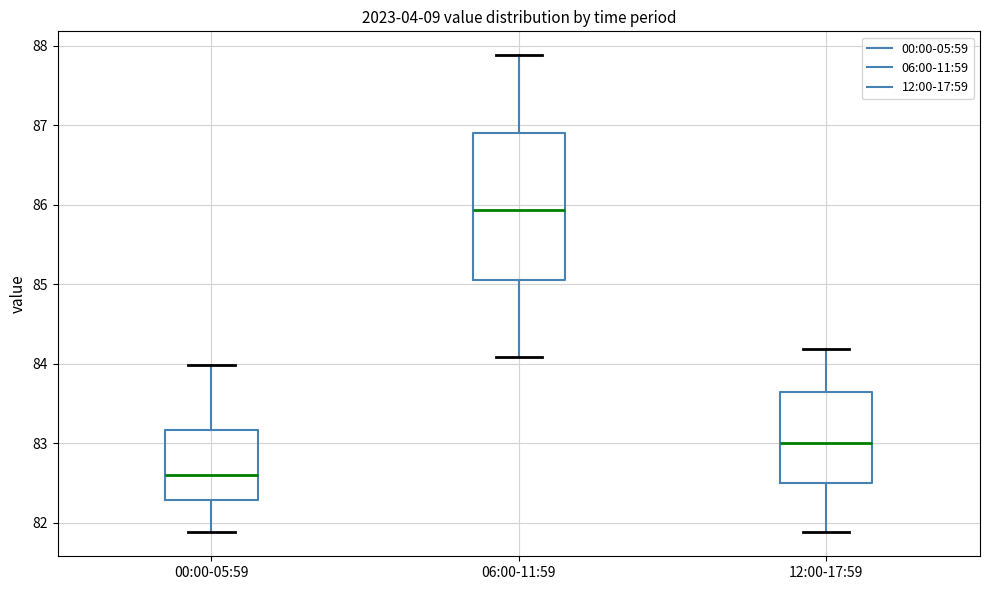

Reading left to right, read every box against the y-axis: the position of its median line, the range the box covers, and the ends of its whiskers. The values are not printed on the chart, so give them approximately, as read against the axis.

00:00-05:59: median 82.6, box 82.3 to 83.2, whiskers 81.9 to 84.0
06:00-11:59: median 85.9, box 85.1 to 86.9, whiskers 84.1 to 87.9
12:00-17:59: median 83.0, box 82.5 to 83.6, whiskers 81.9 to 84.2